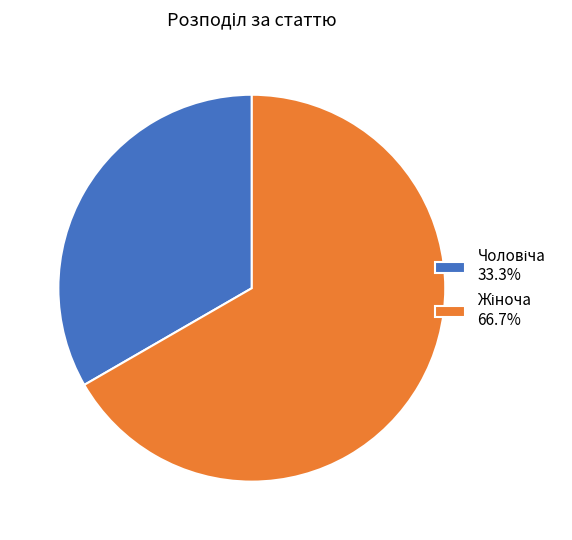

Is there any slice that represents more than half of the pie?

Yes